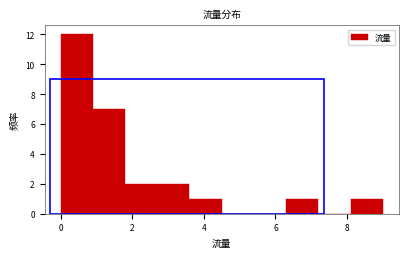

Reading left to right, list every bar in this chart as the range it spans on the x-axis followed by its height. Neither the bar edges nor the heights are printed on the chart, so give them approximately, as read against the axes.

0.0 to 0.9: 12
0.9 to 1.8: 7
1.8 to 2.7: 2
2.7 to 3.6: 2
3.6 to 4.5: 1
4.5 to 5.4: 0
5.4 to 6.3: 0
6.3 to 7.2: 1
7.2 to 8.1: 0
8.1 to 9.0: 1